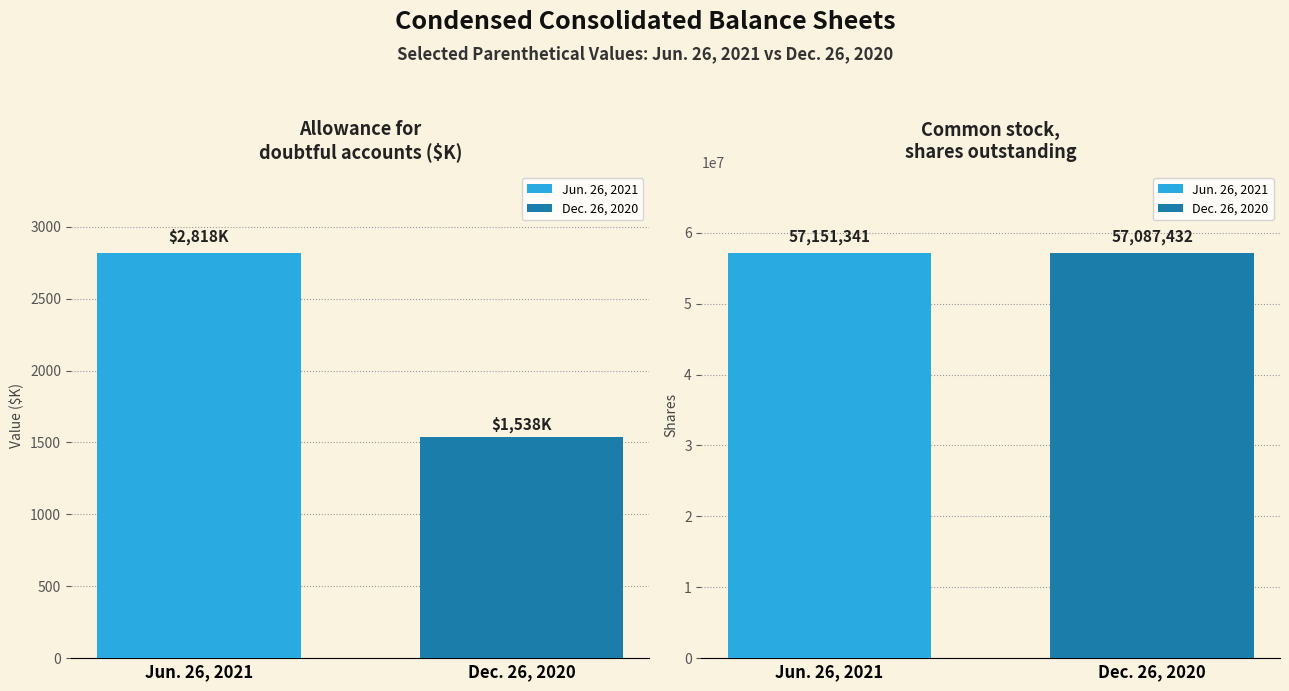

Between Common stock, shares outstanding and Allowance for doubtful accounts, which is larger?

Common stock, shares outstanding